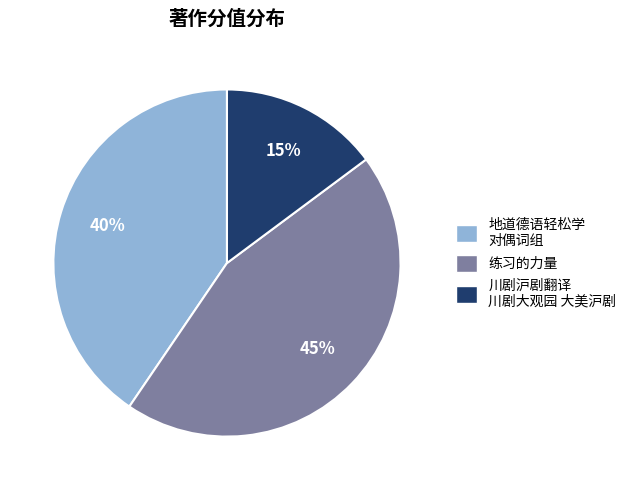

To the nearest percent, what is the difference between the largest and smallest slice percentages?

30%